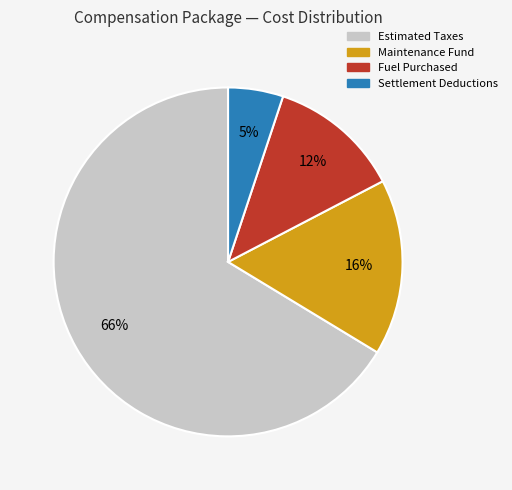

Is the sum of Settlement Deductions and Fuel Purchased greater than half?

No